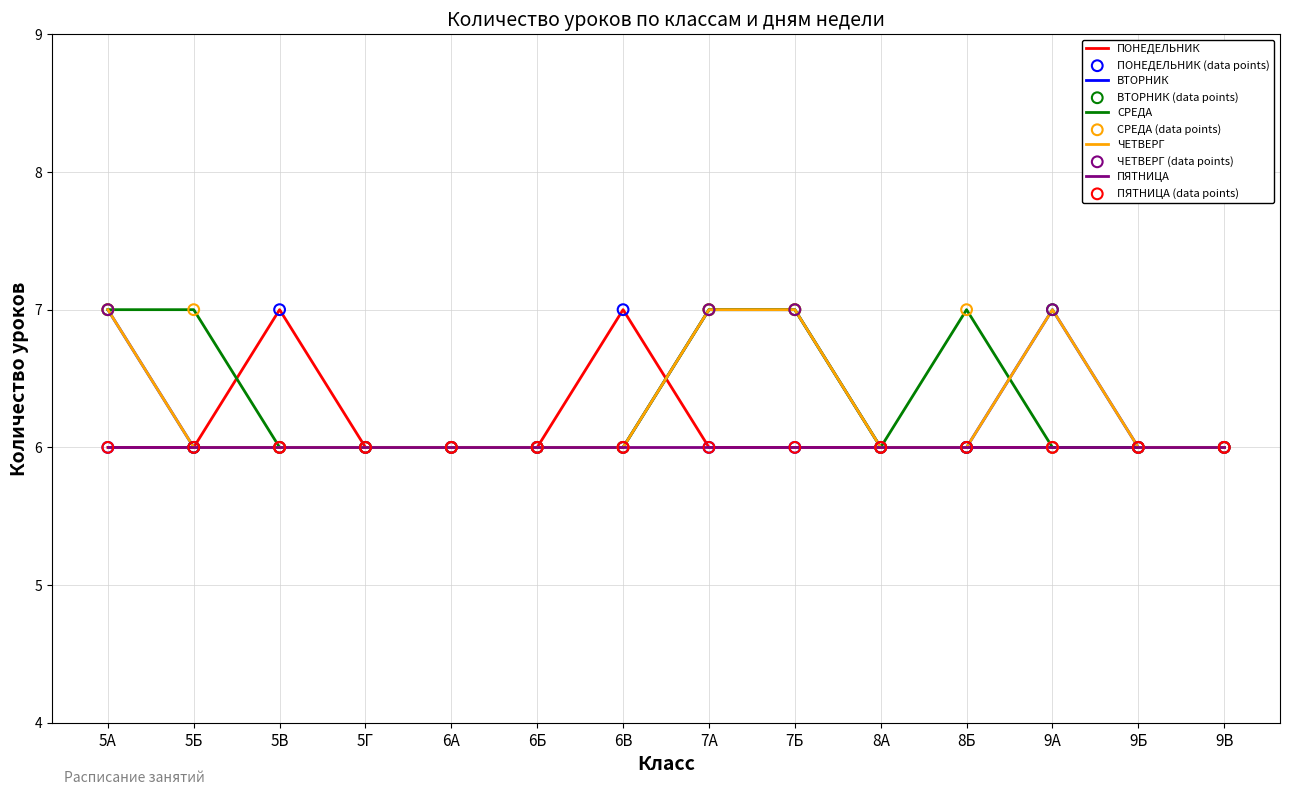

Does the chart have visible grid lines?

Yes